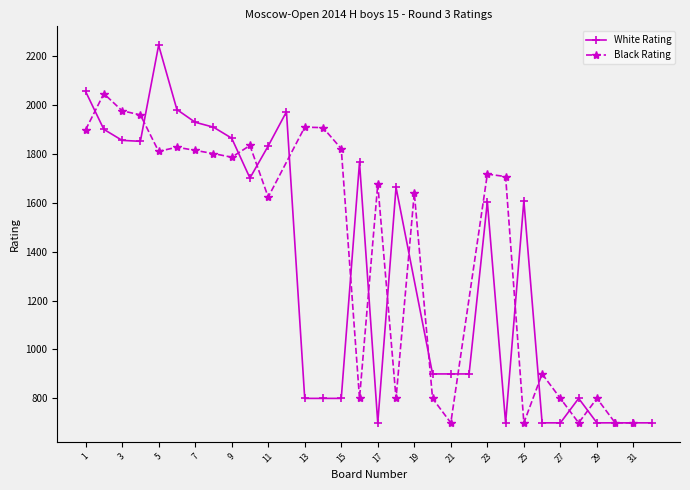

The value of Board at 3 is 1. True or false?

False